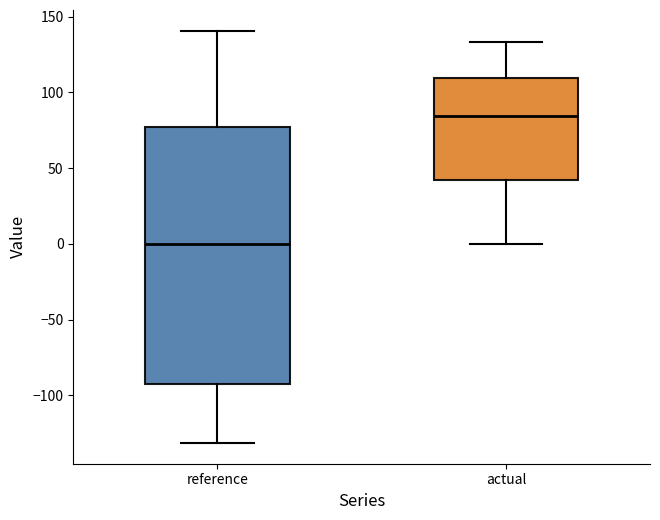

Where does the median line of the box for reference sit on the y-axis? The values are not printed on the chart, so give them approximately, as read against the axis.

0